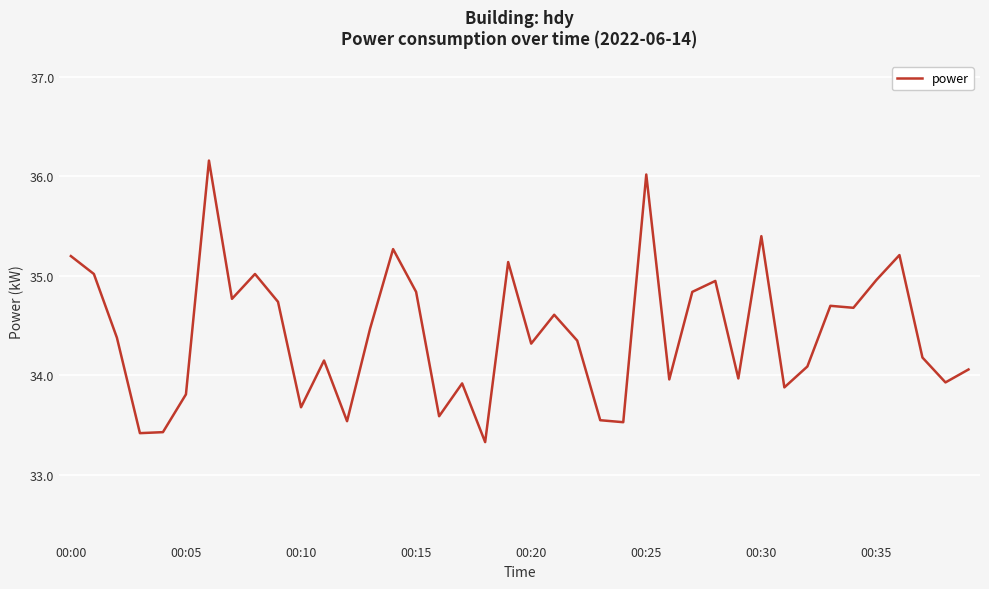

What is the maximum value shown in the chart?

36.2